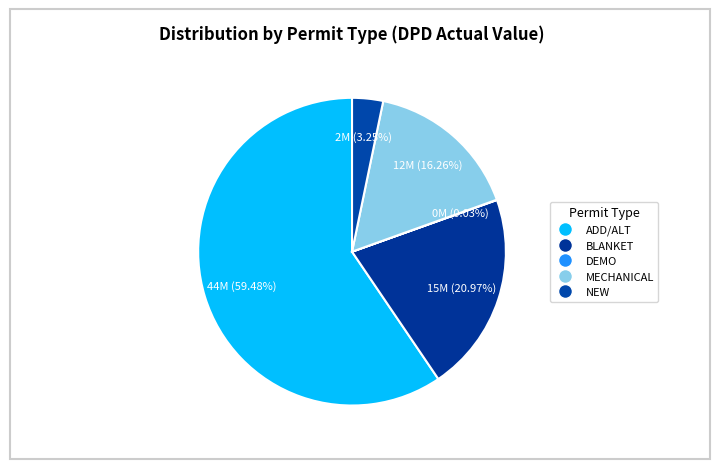

Does any single category account for the majority?

Yes